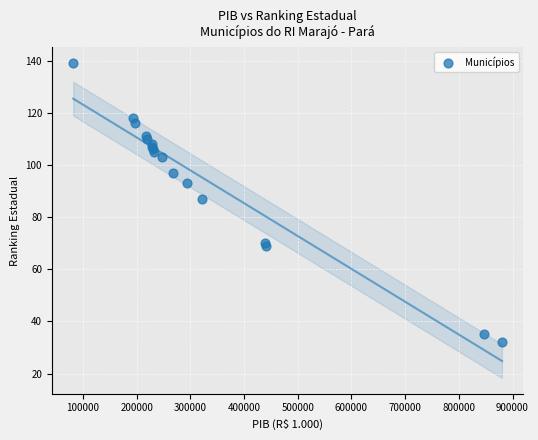

What Y value in the scatter plot is closest to 85?

87